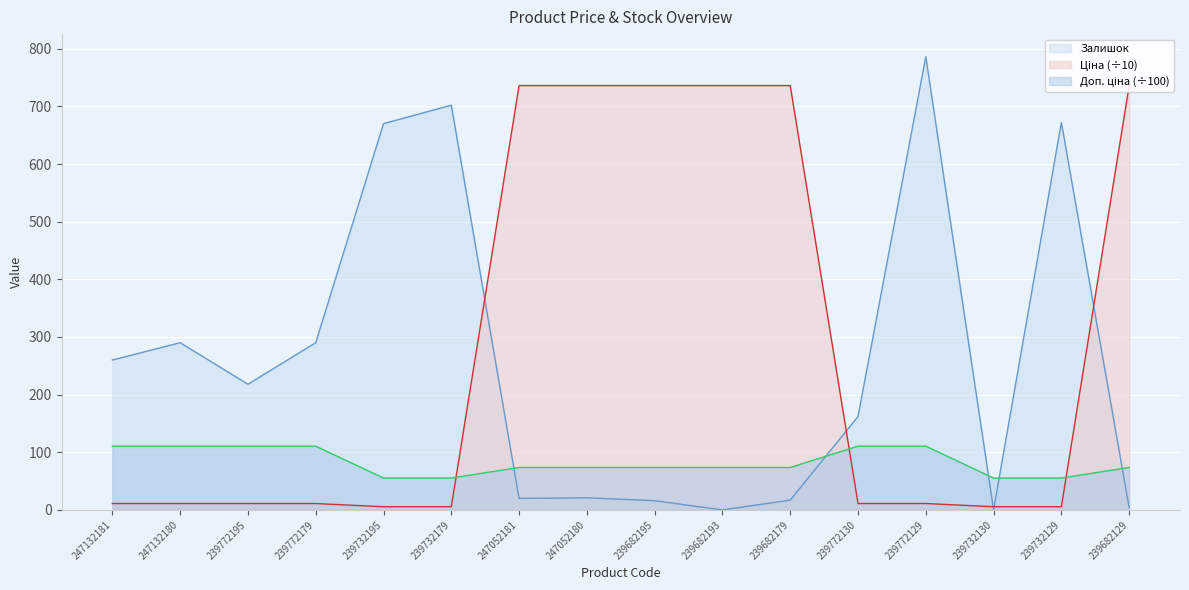

Between 247132180 and 239682179, which series saw the biggest shift?

Ціна